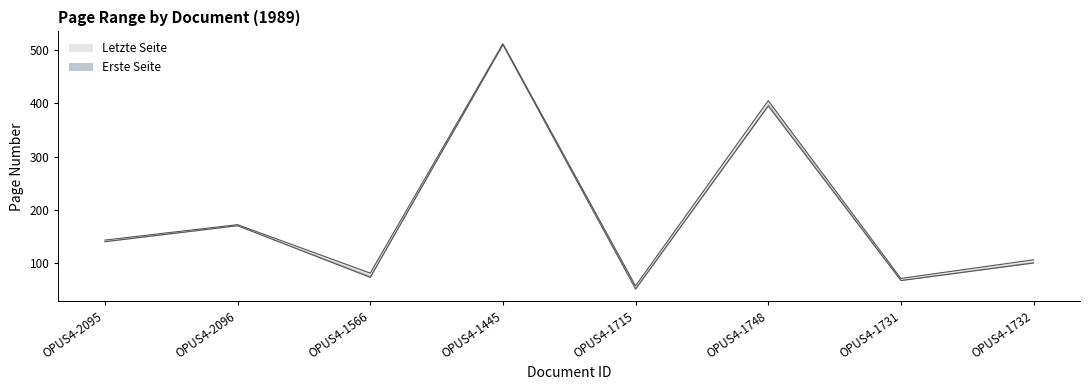

True or false: Letzte Seite has a value of 71 at OPUS4-1731.

True